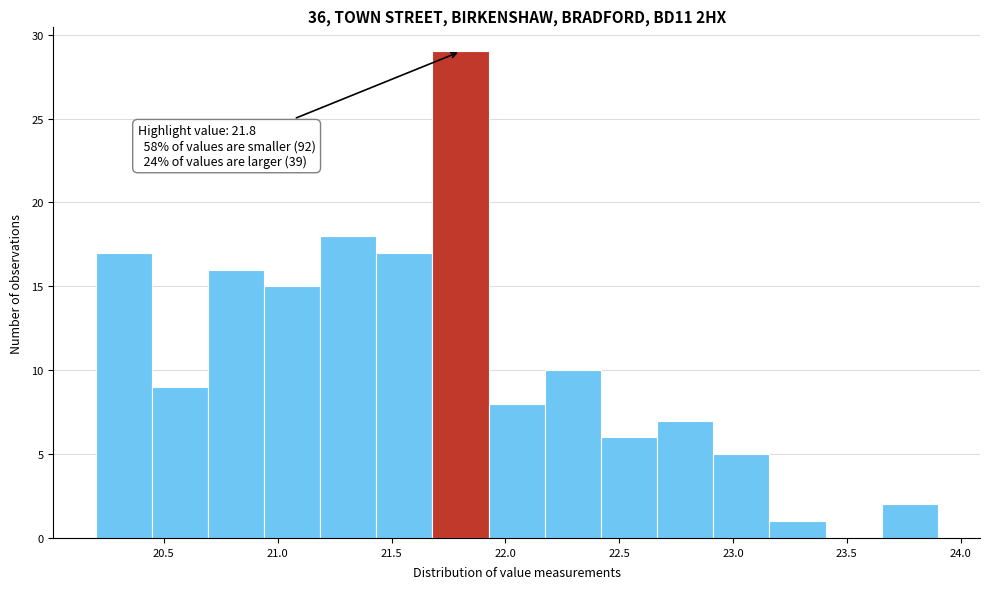

Which range on the x-axis has the tallest bar?

21.70 to 21.95